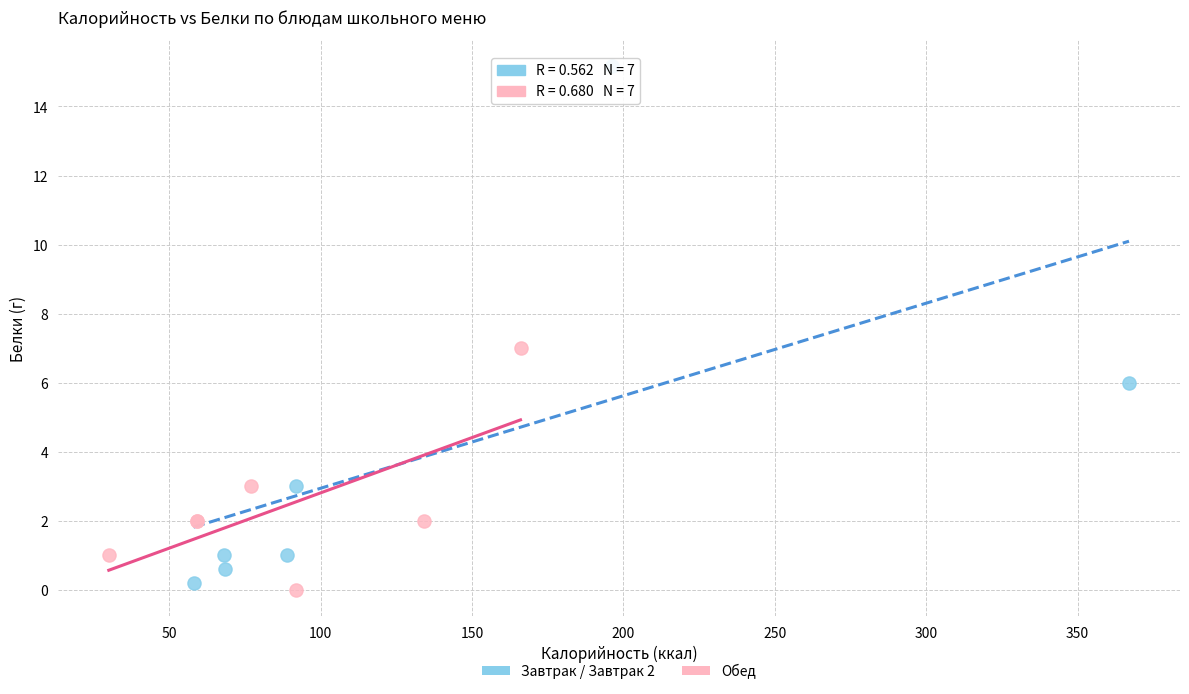

Which series has the largest Y range (max minus min)?

Завтрак / Завтрак 2